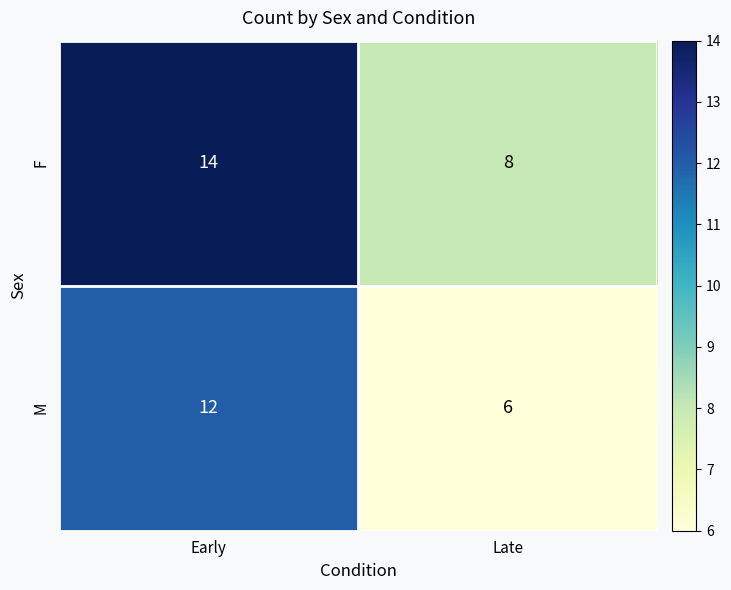

What is the total value across all series at Late?

14